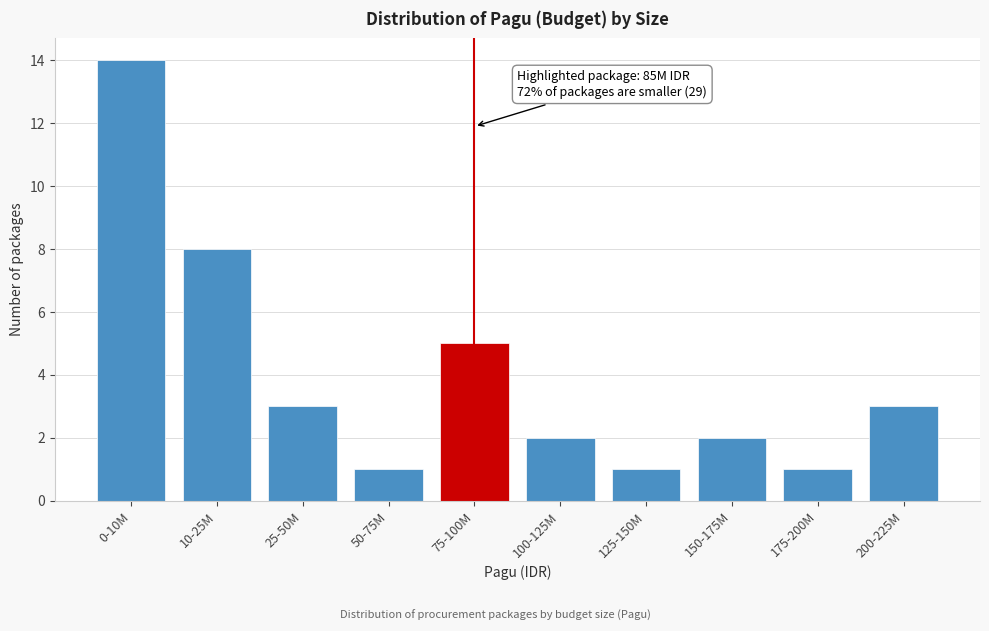

Reading left to right, list all the values displayed in this chart.

0-10M=14	10-25M=8	25-50M=3	50-75M=1	75-100M=5	100-125M=2	125-150M=1	150-175M=2	175-200M=1	200-225M=3